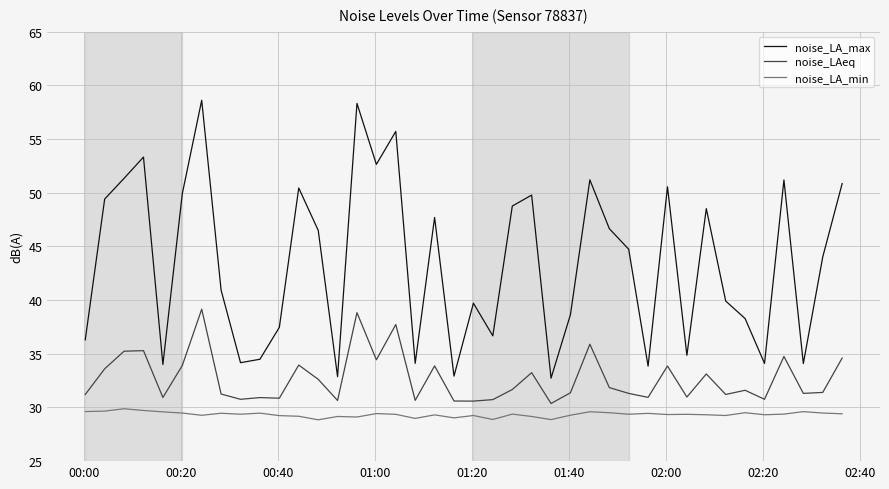

Which series has the largest total across all categories?

noise_LA_max